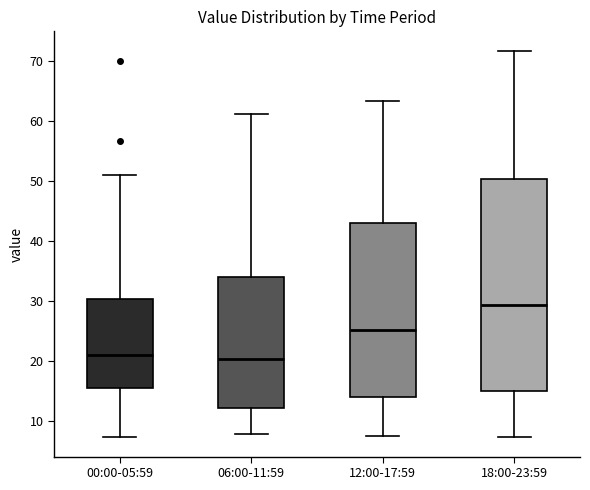

Which box is the tallest, from its lower edge to its upper edge?

18:00-23:59